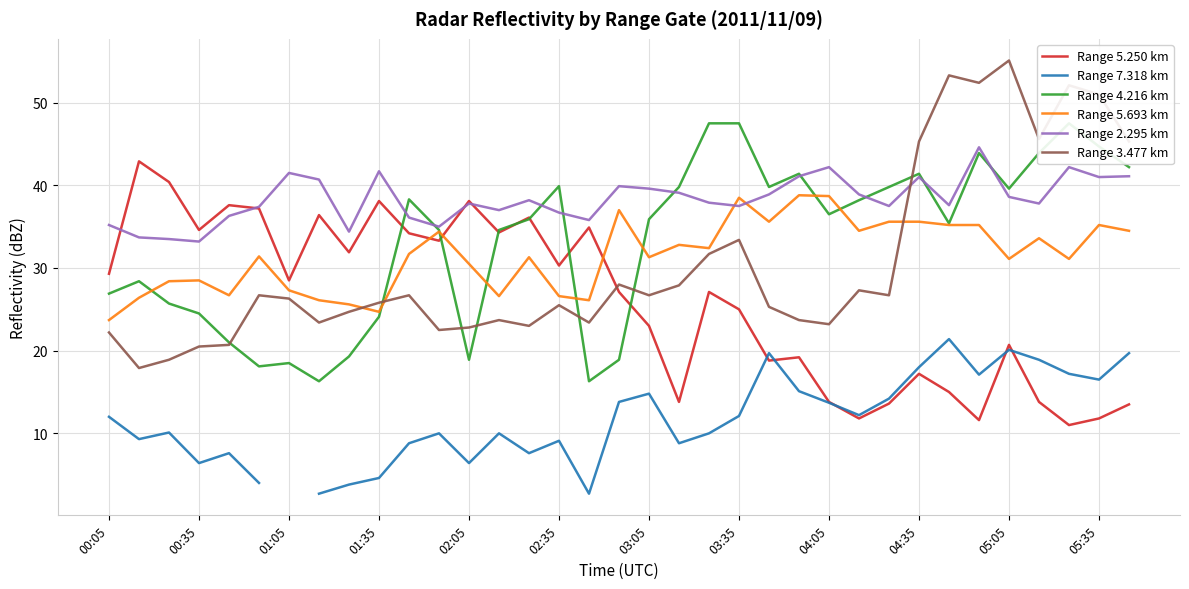

Which series has the largest range (max minus min)?

Range 3.477 km